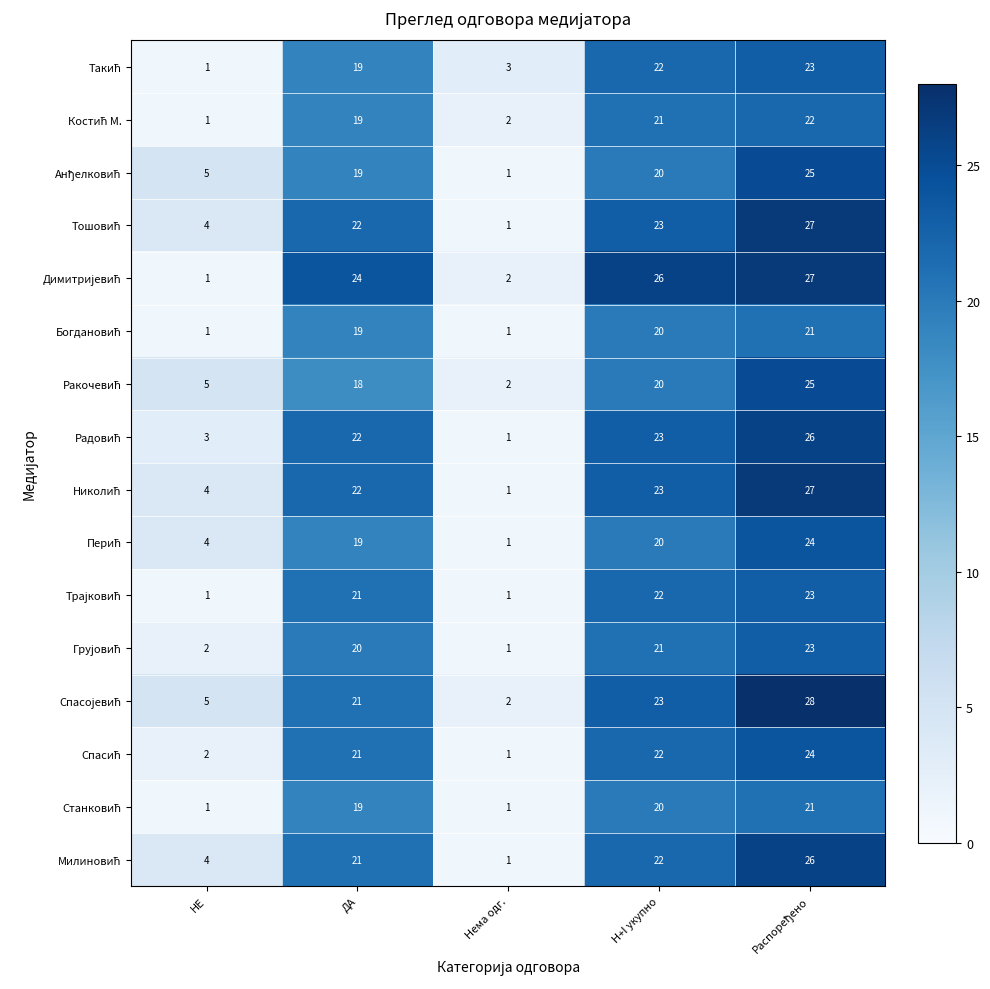

At how many categories does at least one series exceed 22?

3